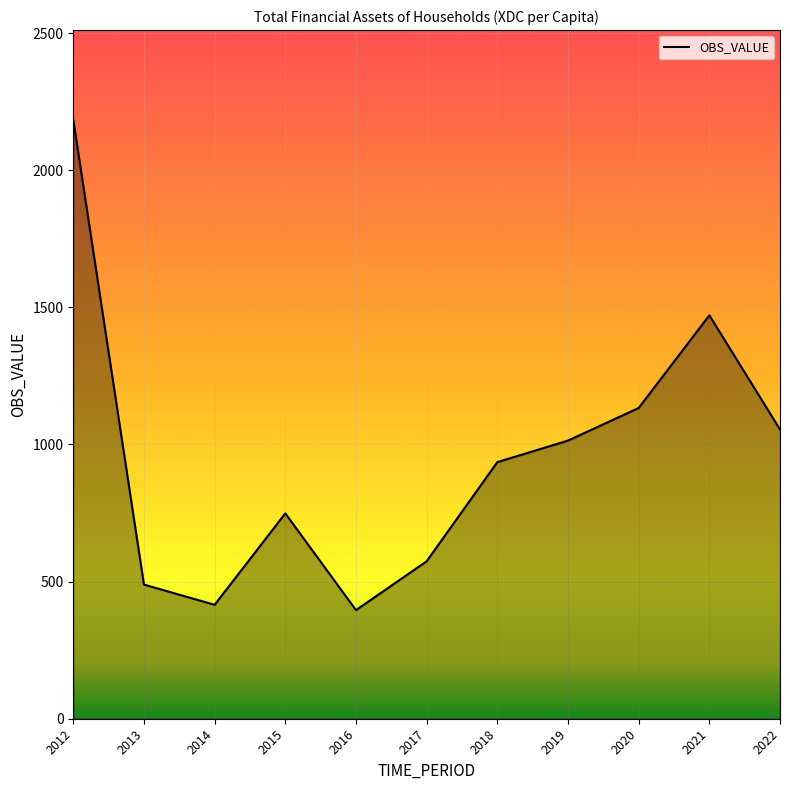

The chart shows a value of 2149.5 at 2021. True or false?

False